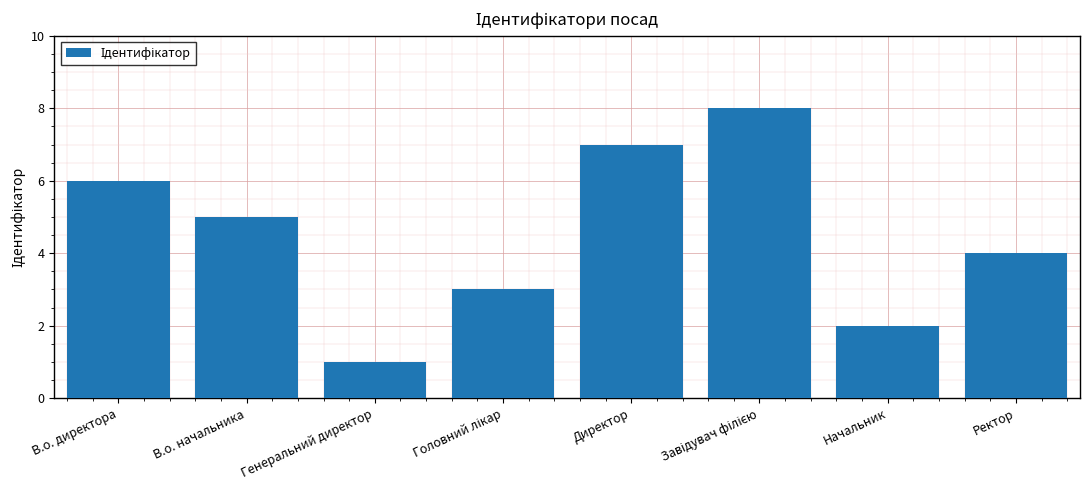

What is the change in value from В.о. начальника to Директор?

+2